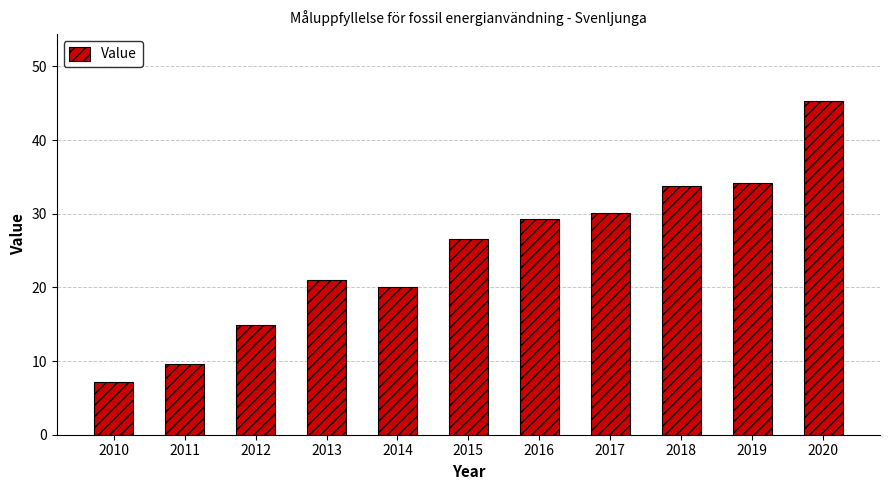

What is the value of the 2nd bar from the left?

9.6